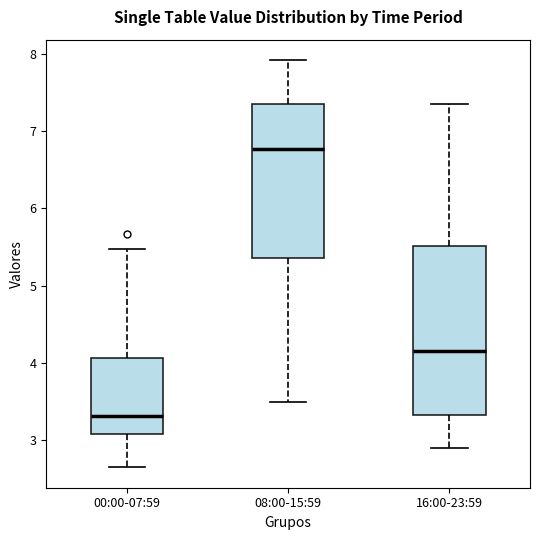

Comparing the boxes themselves (not the whiskers), which one is the tallest?

16:00-23:59